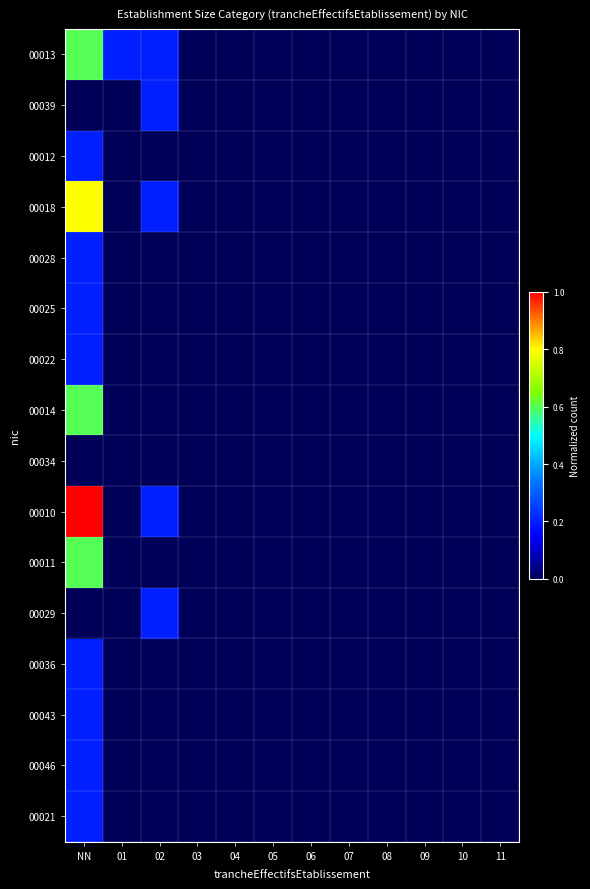

What is the maximum value shown in the chart?

1.0